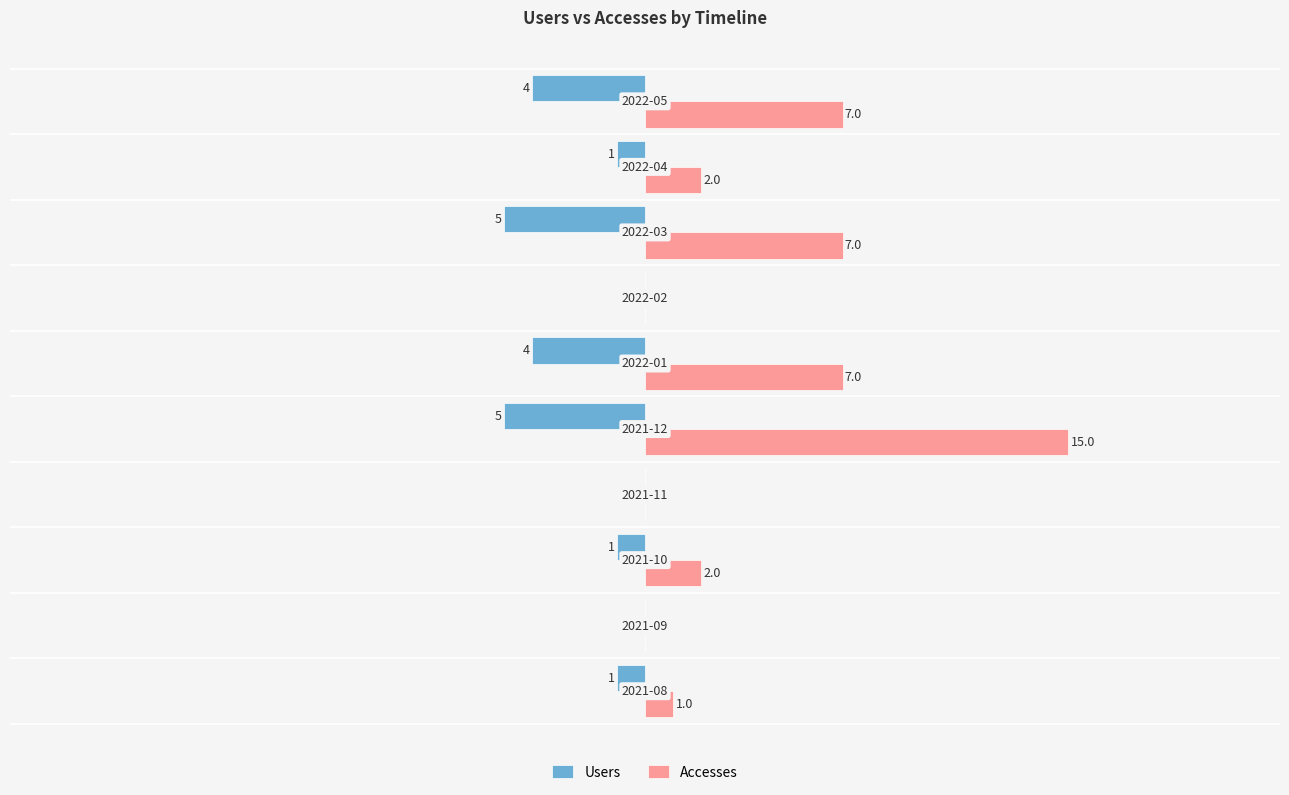

Which series has the largest total across all categories?

Accesses